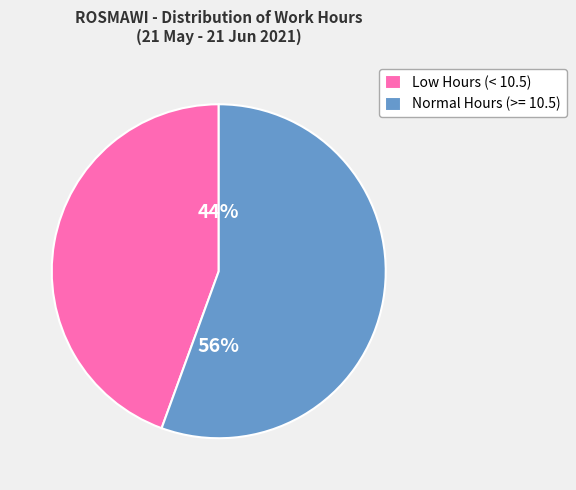

Combined, do Low Hours (< 10.5) and Normal Hours (>= 10.5) account for over 50%?

Yes